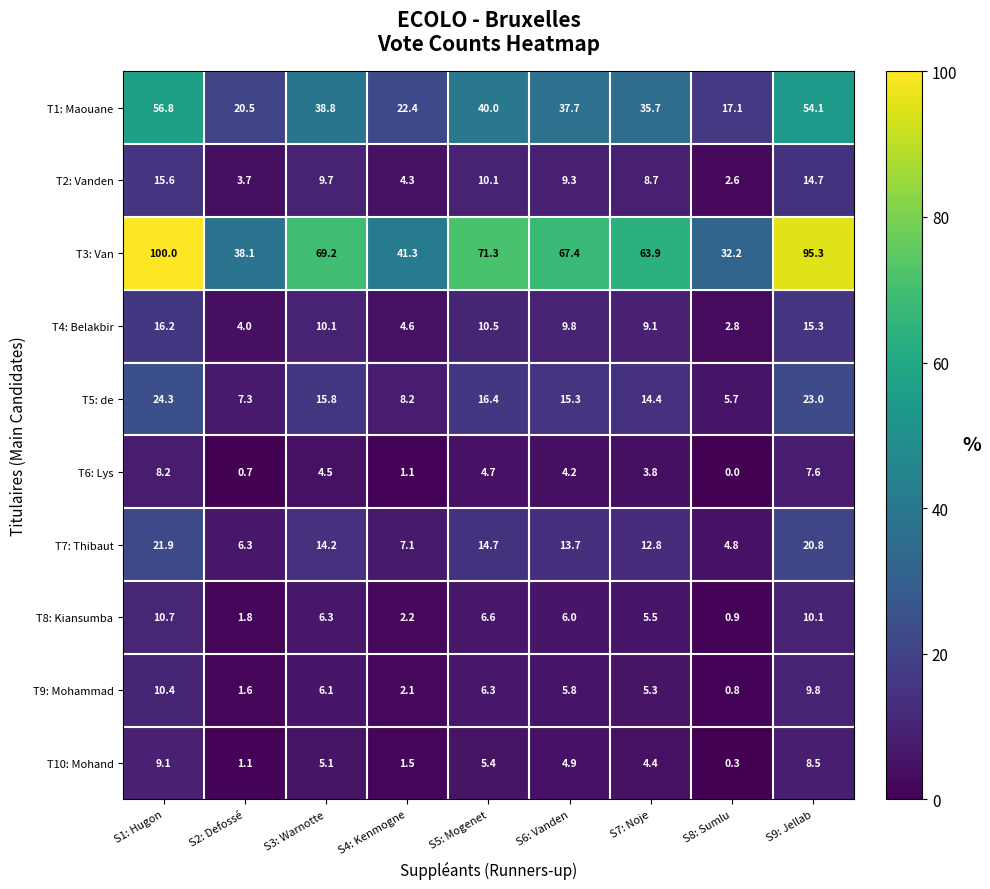

What is the difference between the maximum and minimum values in the T5: de series?

18.6